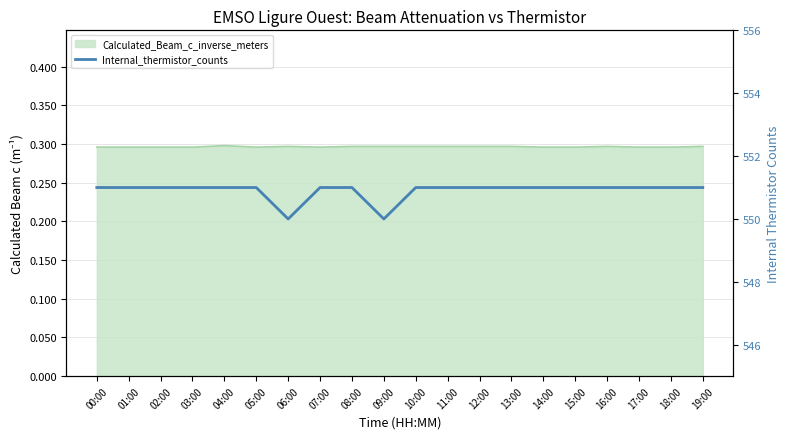

At which label is the value closest to 550?

06:00